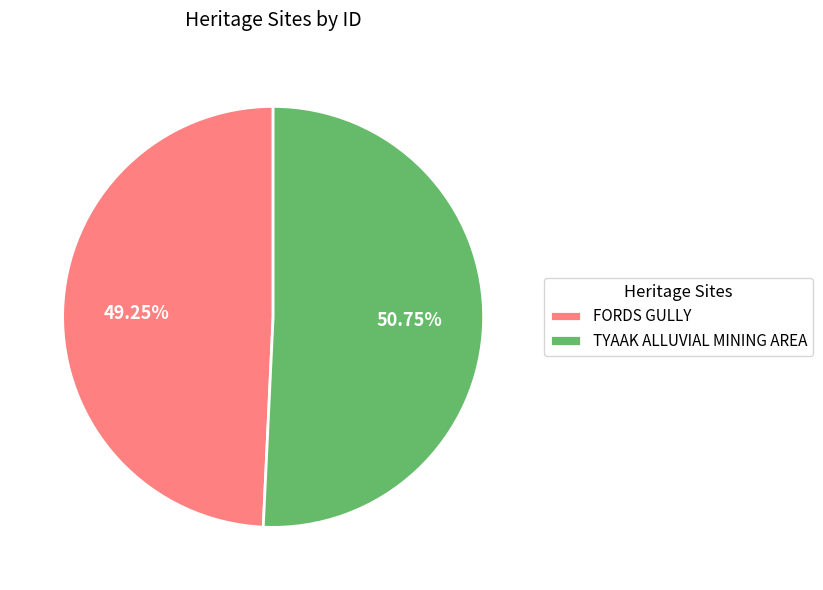

Count the number of slices in the pie.

2